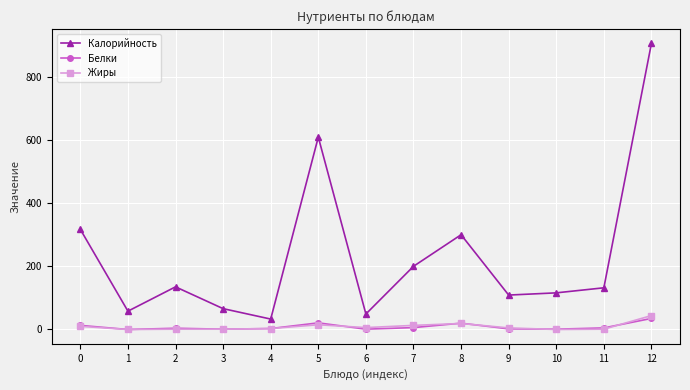

Does the chart display data point markers on the line(s)?

Yes